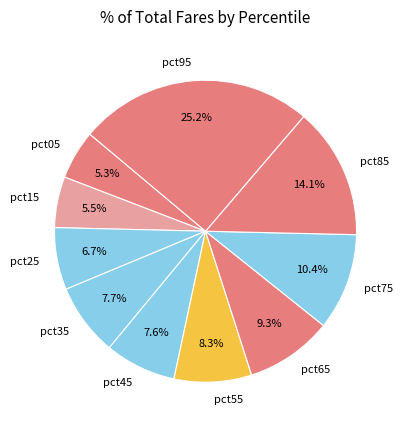

Is pct25 the majority of the pie?

No